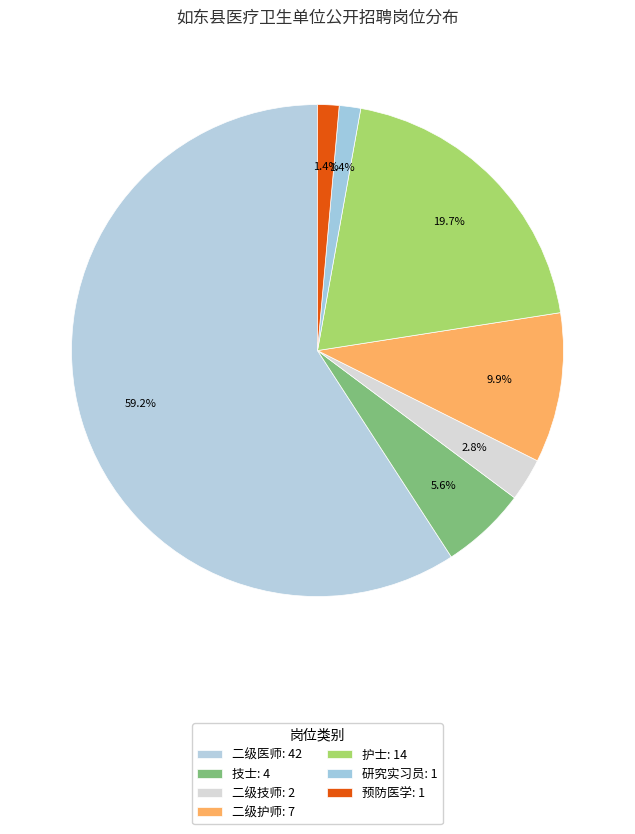

Count the number of slices in the pie.

7